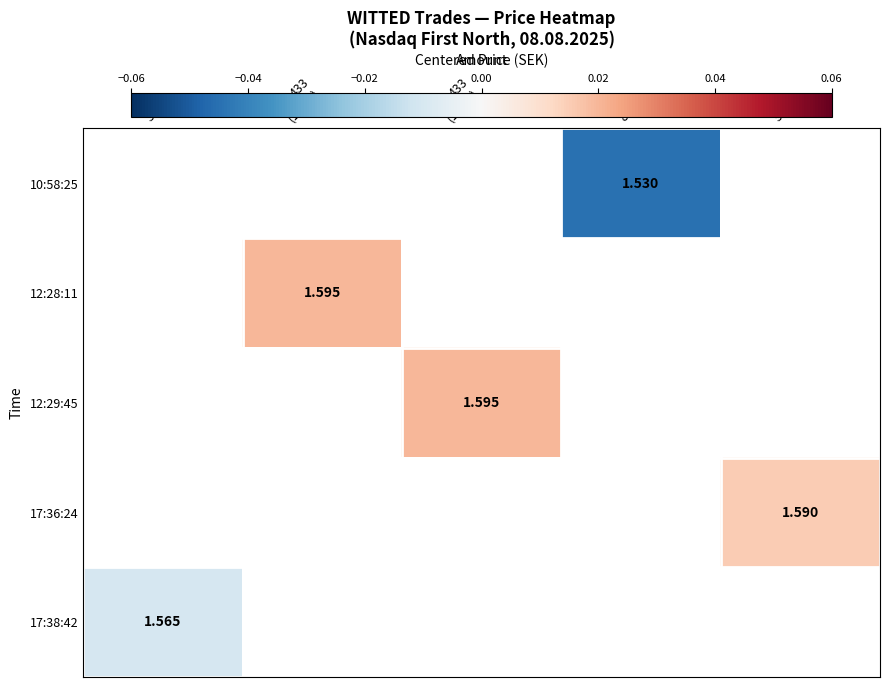

How many series are shown in this chart?

5